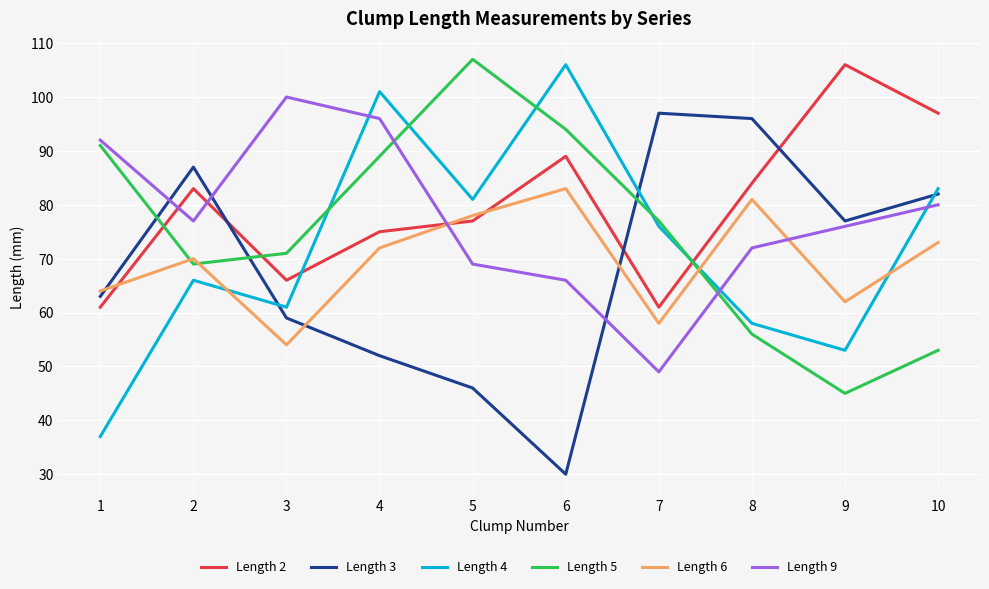

Where is the first local maximum for Length 3?

2